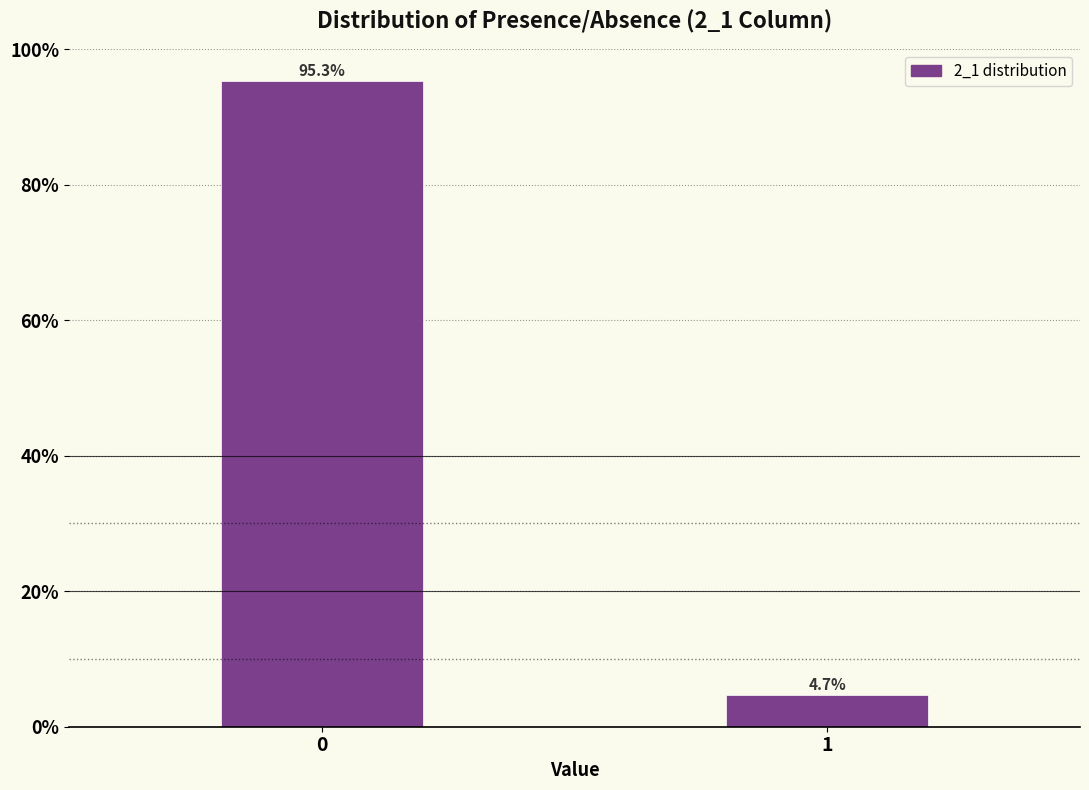

Reading left to right, list all the values displayed in this chart.

95.3	4.7